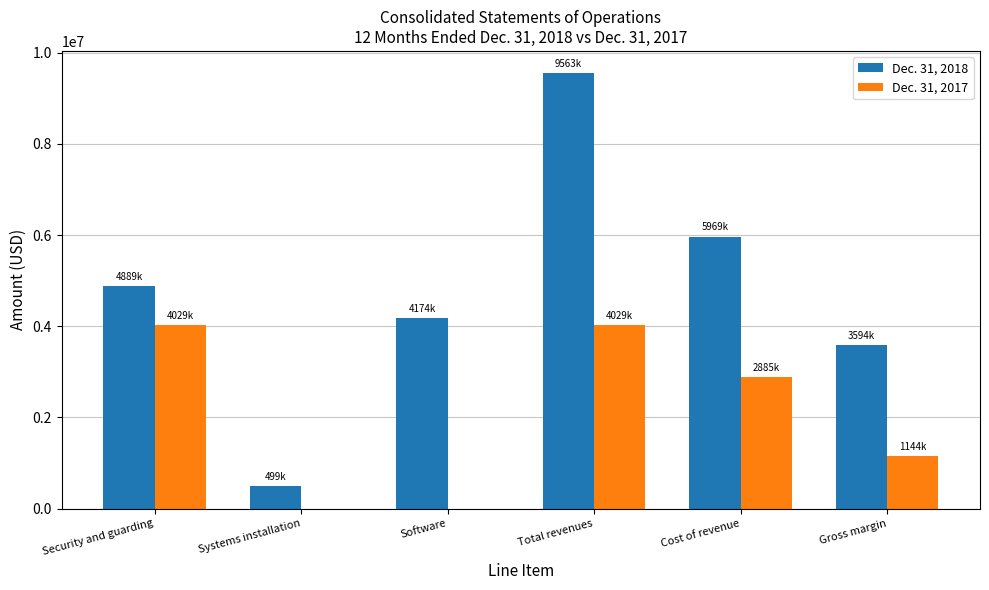

The value of Dec. 31, 2017 at Security and guarding is 4029800. True or false?

True